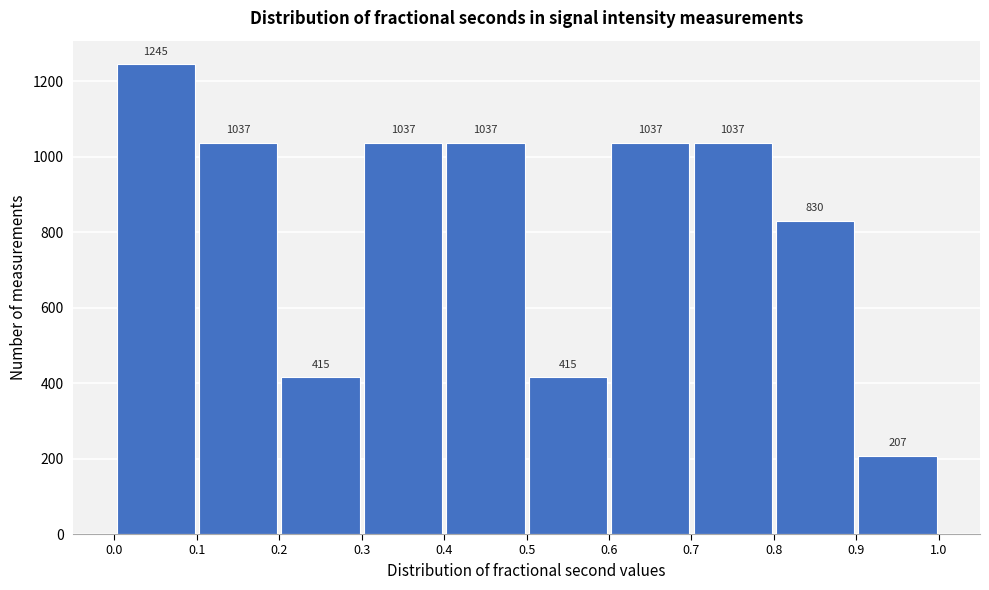

Reading left to right, list every bar in this chart as the range it spans on the x-axis followed by its height.

0.0 to 0.1: 1245
0.1 to 0.2: 1037
0.2 to 0.3: 415
0.3 to 0.4: 1037
0.4 to 0.5: 1037
0.5 to 0.6: 415
0.6 to 0.7: 1037
0.7 to 0.8: 1037
0.8 to 0.9: 830
0.9 to 1.0: 207